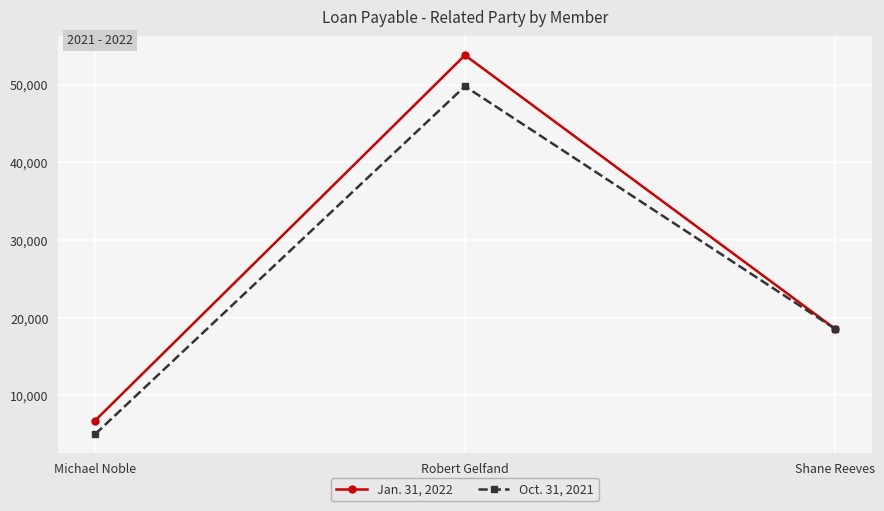

Which series has the widest spread of values?

Jan. 31, 2022